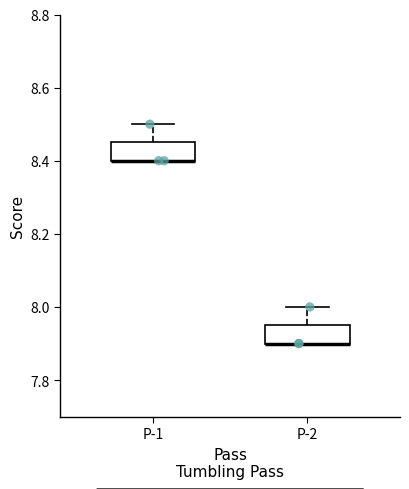

Reading left to right, transcribe this box plot: for each box, give where its median line is, the range the box spans, and where its two whiskers end, as read against the y-axis. The values are not printed on the chart, so give them approximately, as read against the axis.

P-1: median 8.40 (drawn on the box's lower edge), box 8.40 to 8.46, whiskers 8.40 to 8.50
P-2: median 7.90 (drawn on the box's lower edge), box 7.90 to 7.96, whiskers 7.90 to 8.00